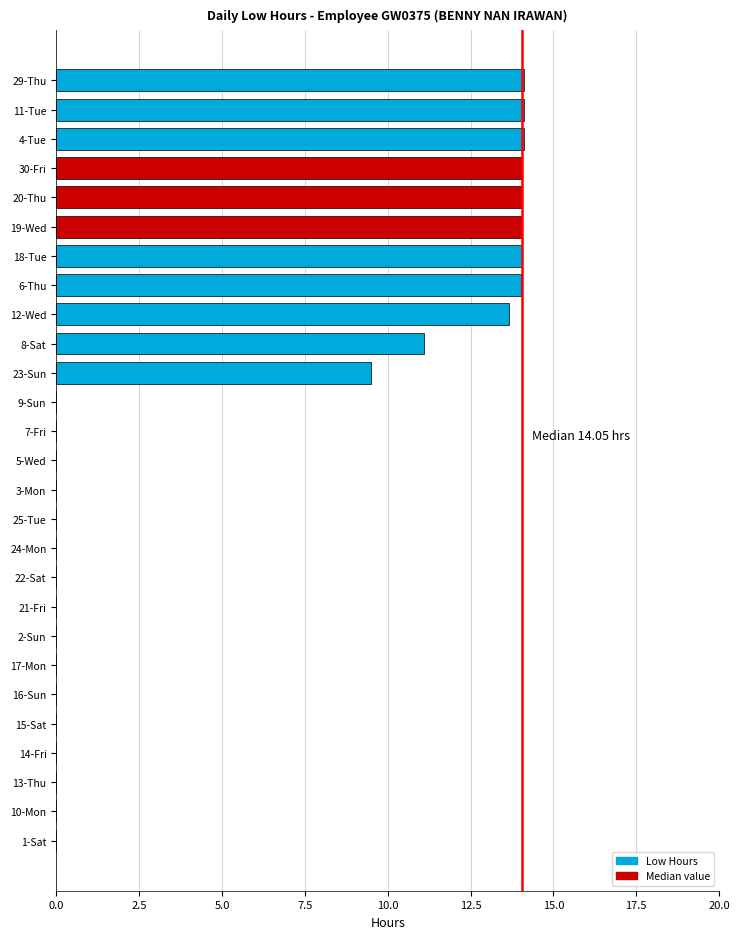

What is the change in value from 11-Tue to 2-Sun?

-14.1